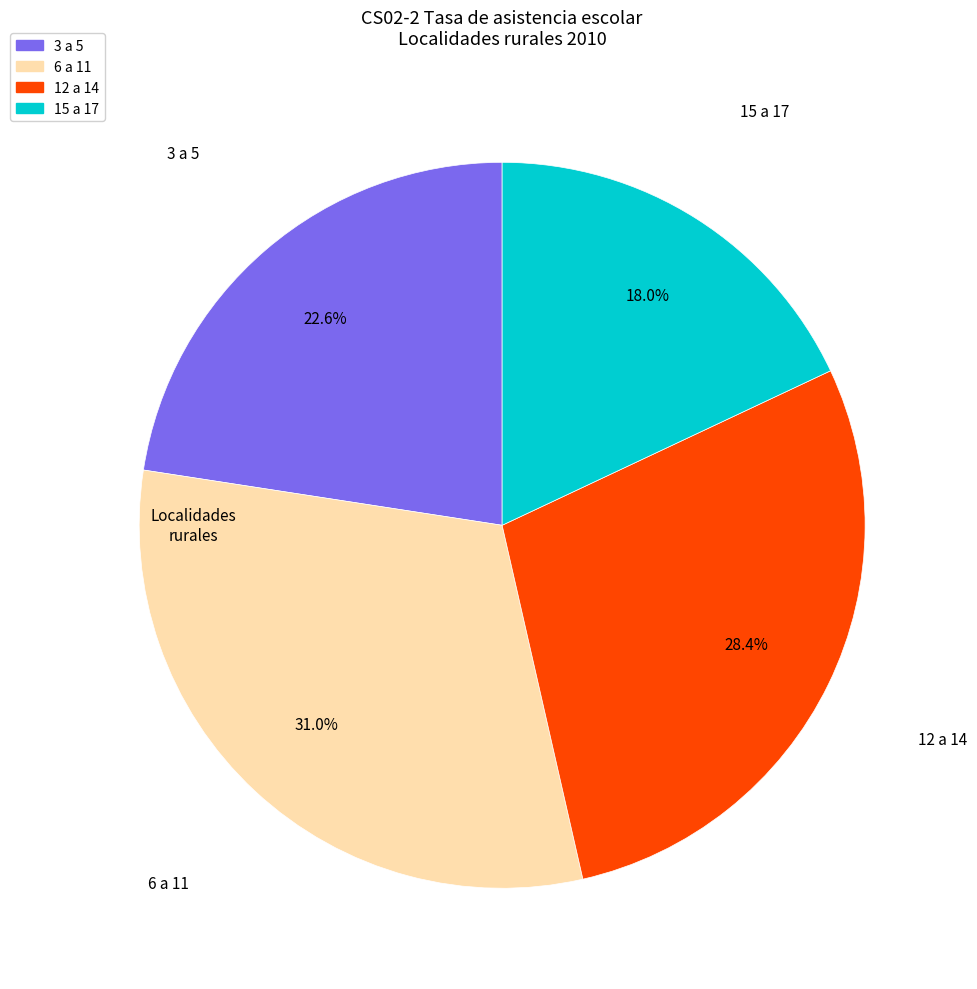

What is the smallest slice in the pie chart?

15 a 17